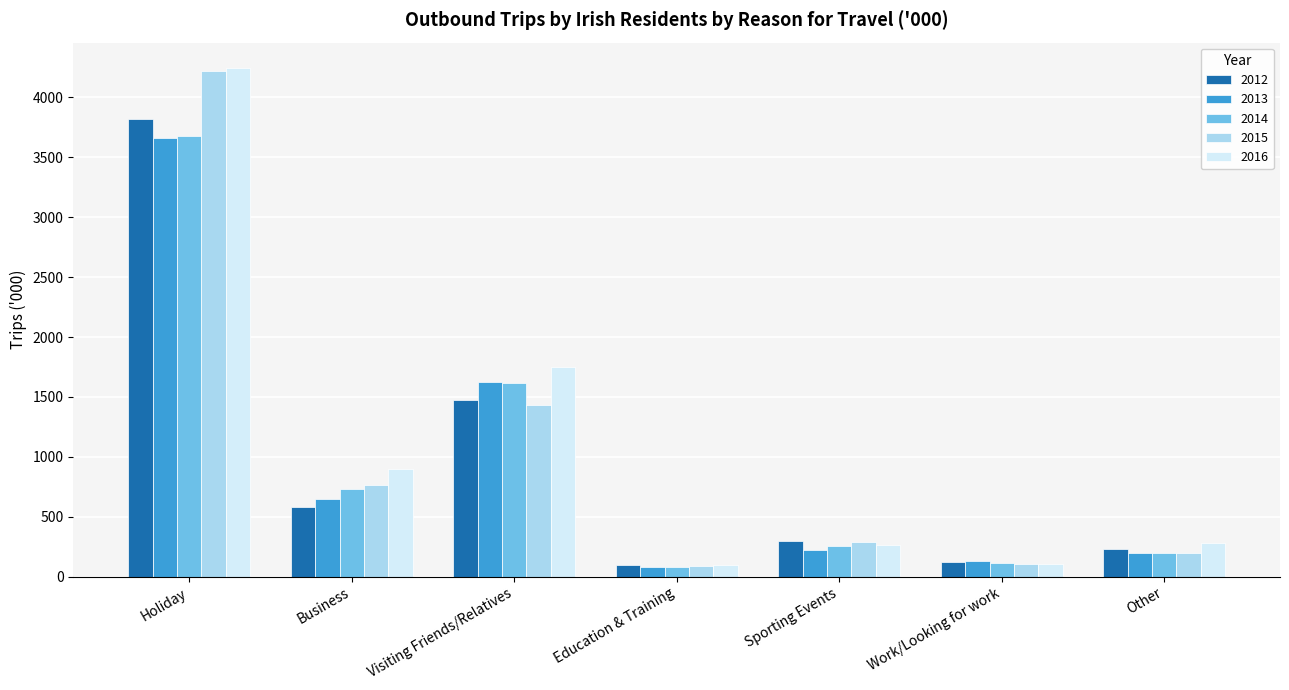

What is the difference between the maximum and minimum values in the 2014 series?

3590.4